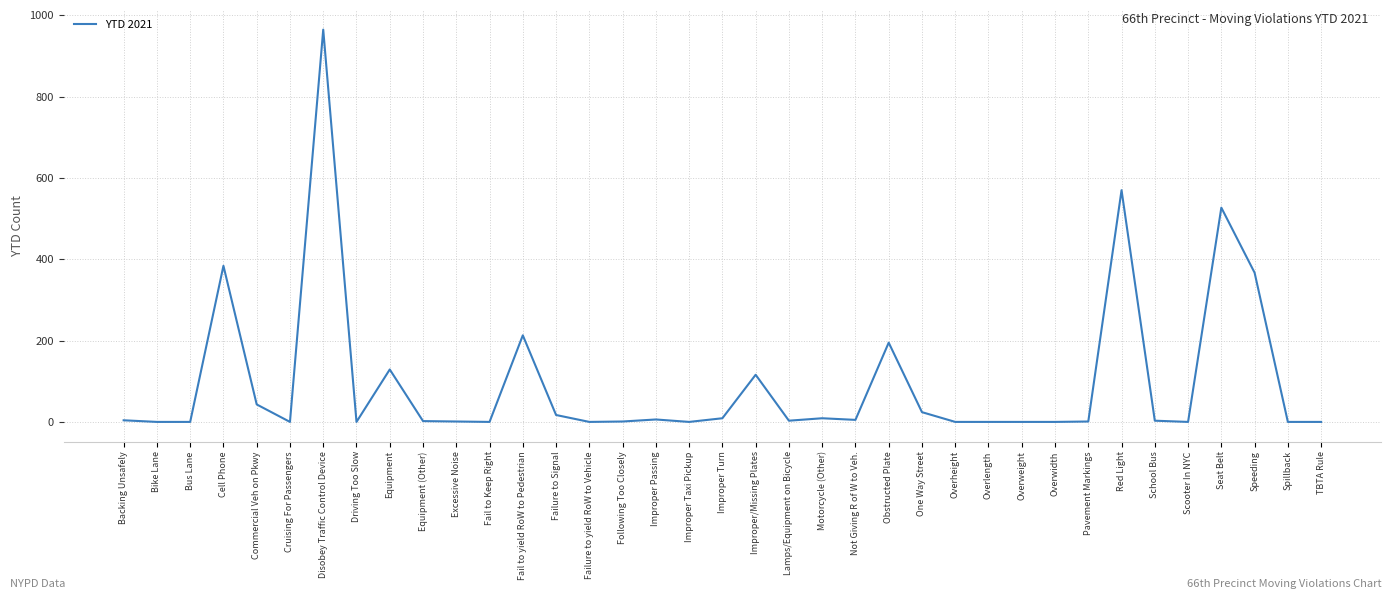

Is it true that the value at Failure to yield RoW to Vehicle is 477?

False